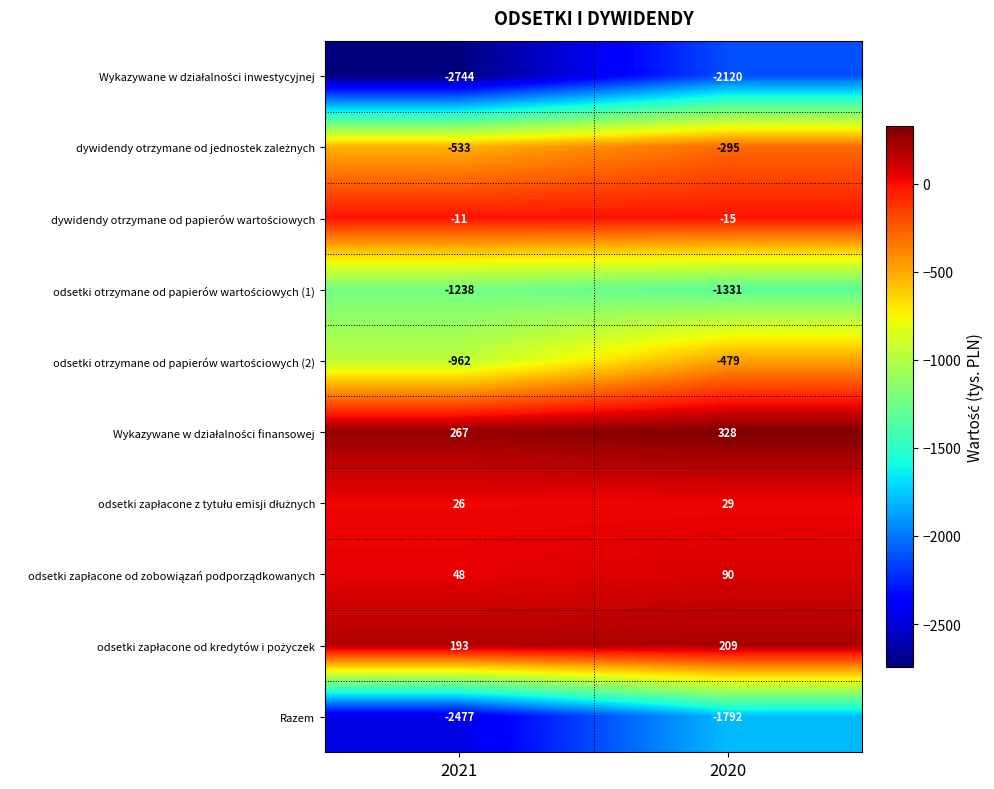

What is the maximum value shown in the chart?

328